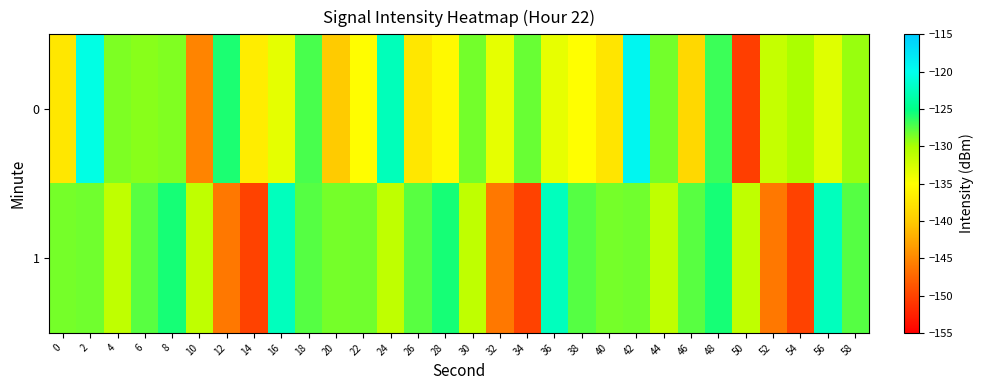

What is the total value across all series at 28?

-261.2